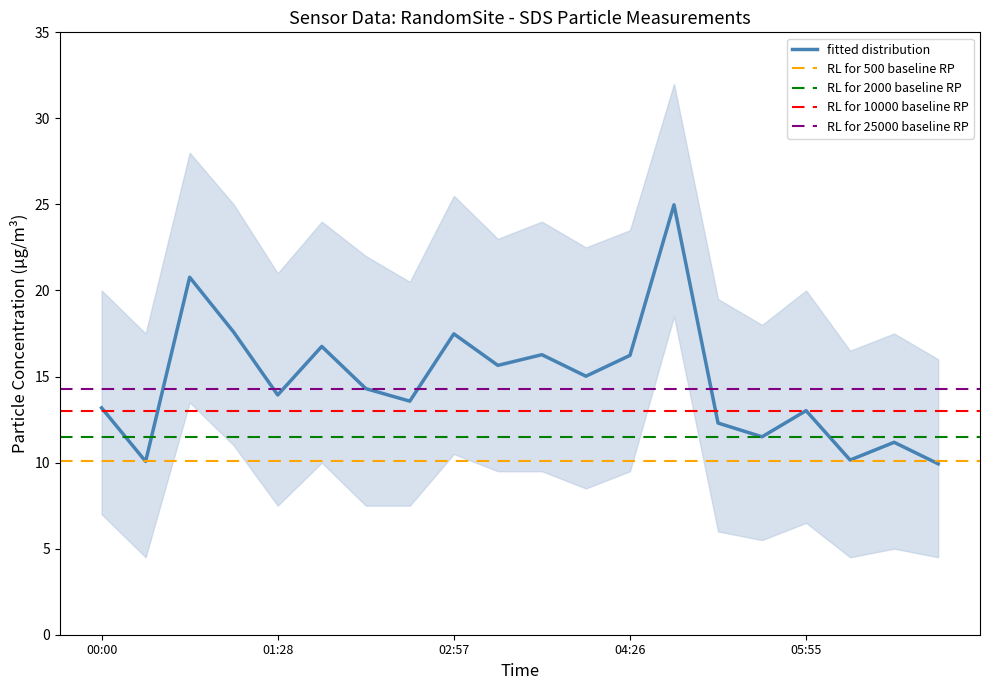

What is the highest value of the fitted distribution series?

25.0